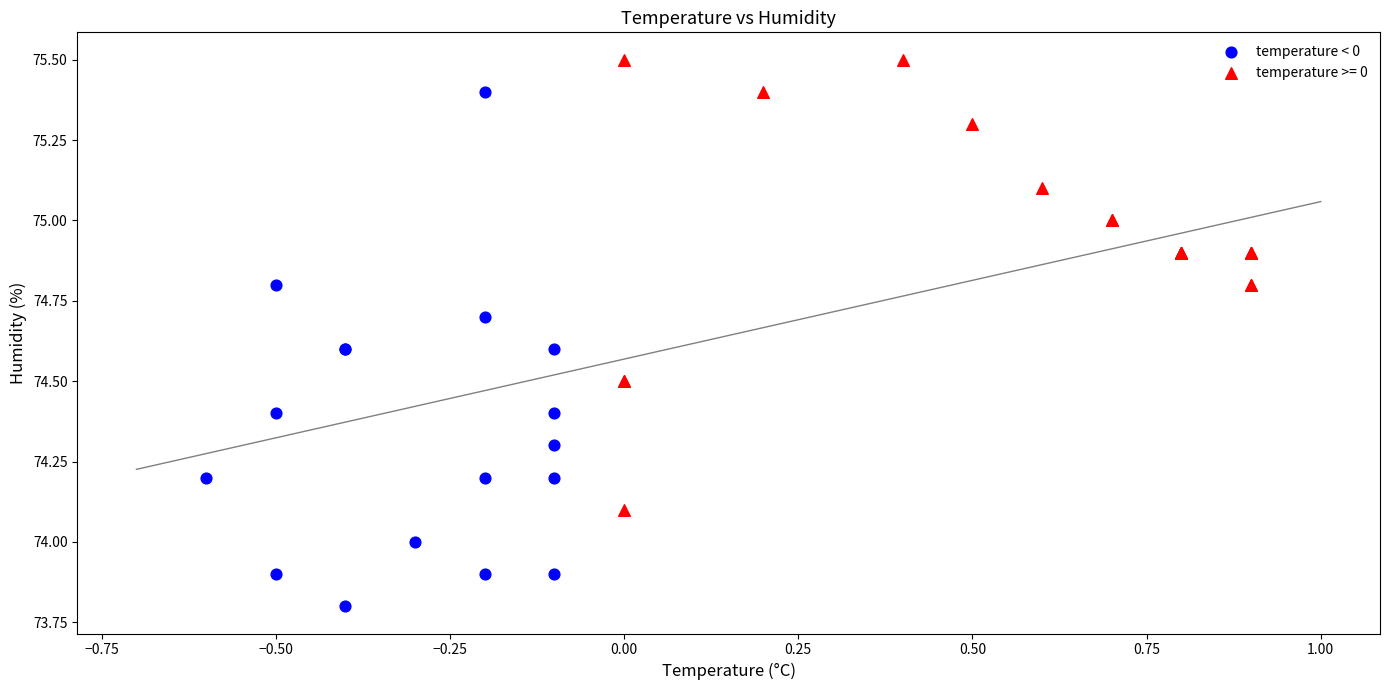

Which series reaches the maximum Y coordinate?

temperature >= 0